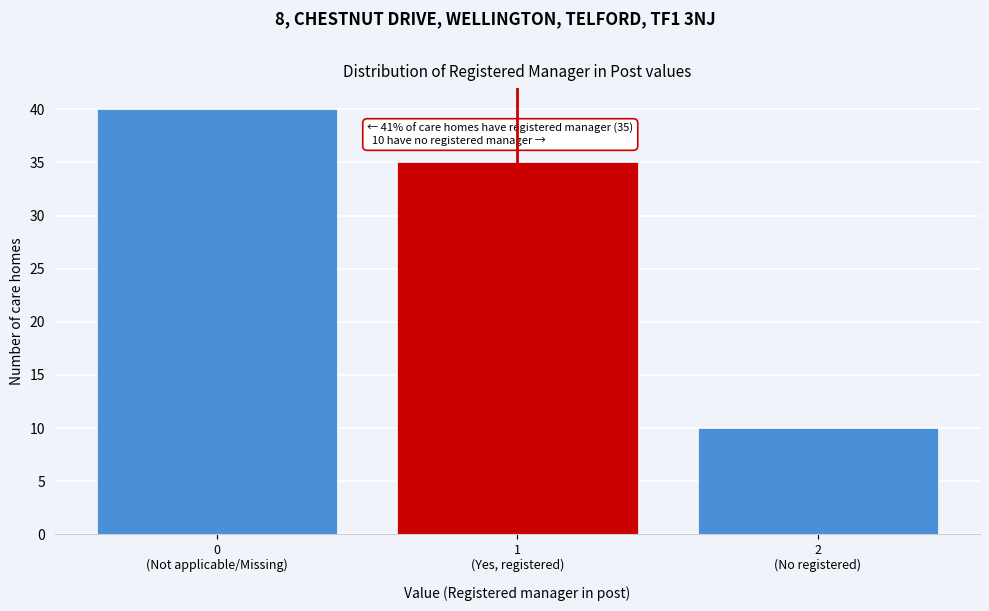

Reading left to right, transcribe all the data shown in this chart.

40	35	10